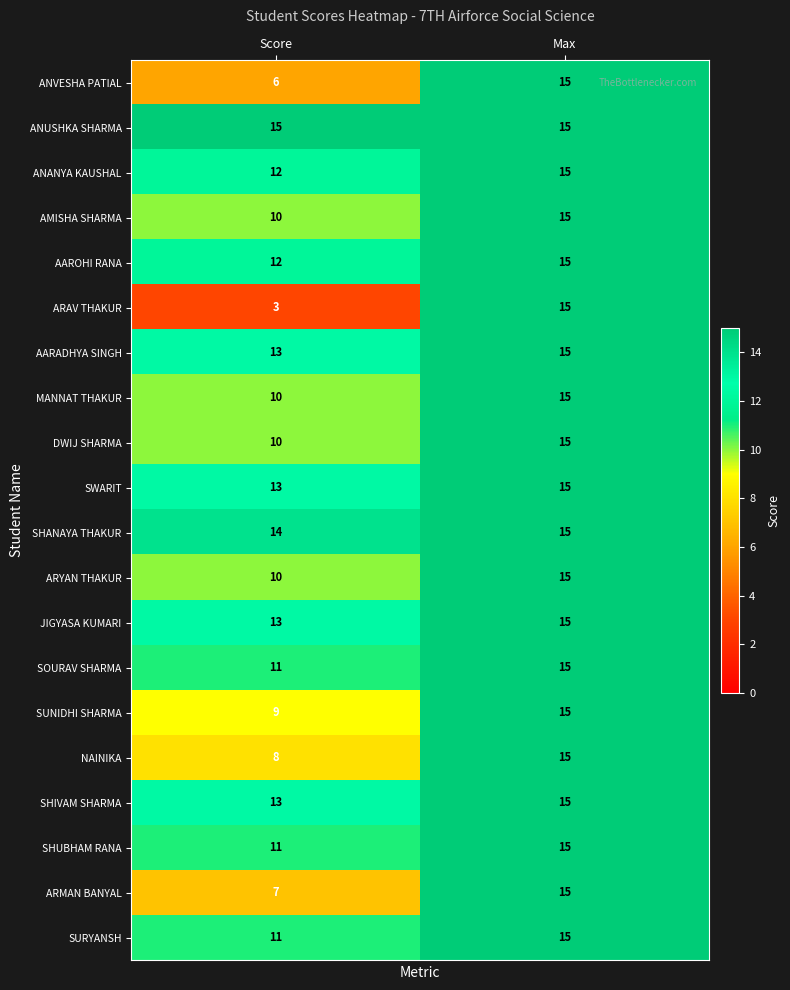

Read the JIGYASA KUMARI value at Score.

13